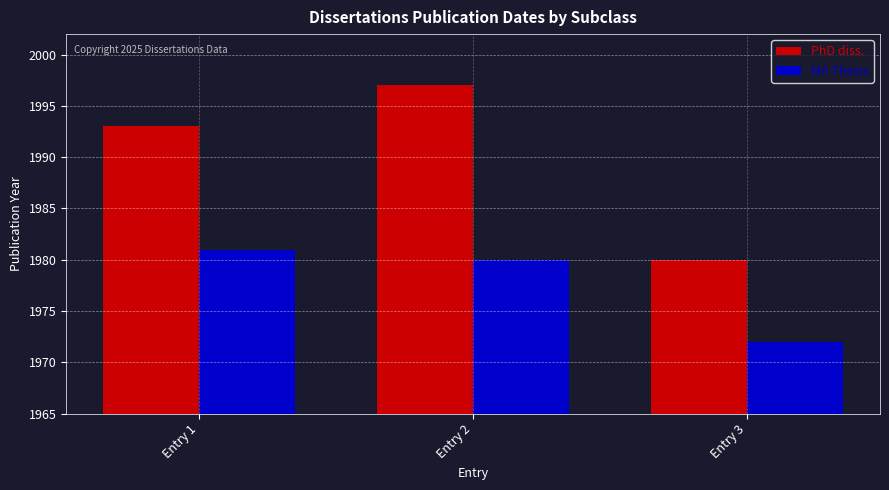

At which label is PhD diss. closest to 1988?

Entry 1